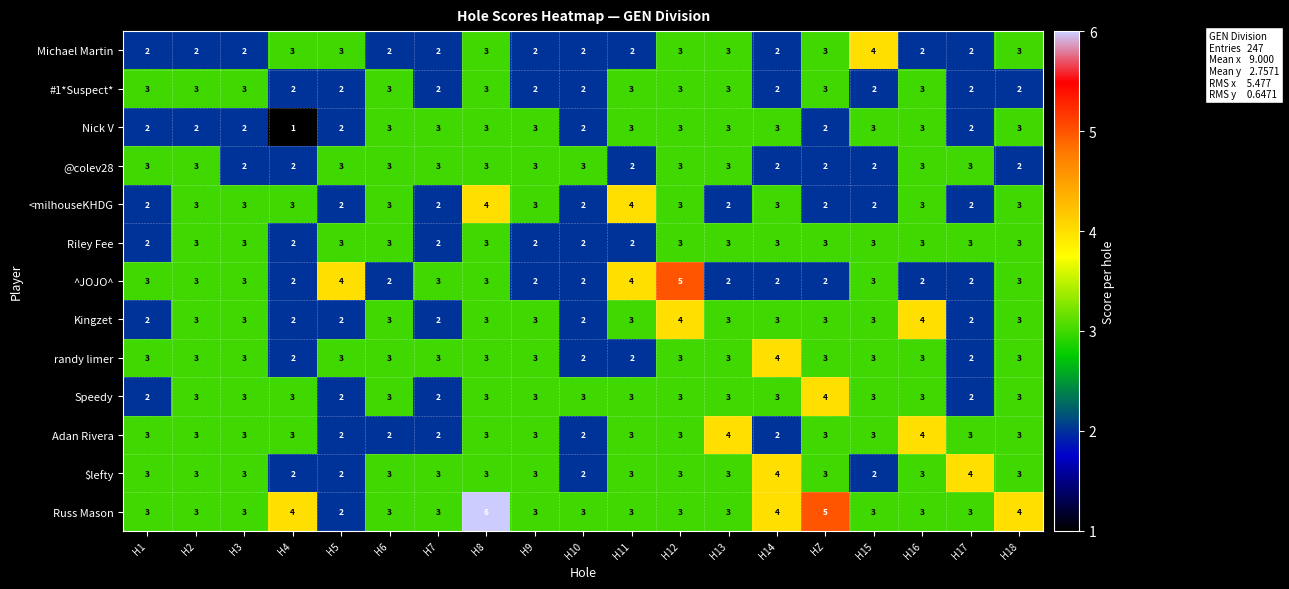

What is the total value across all series at H11?

37